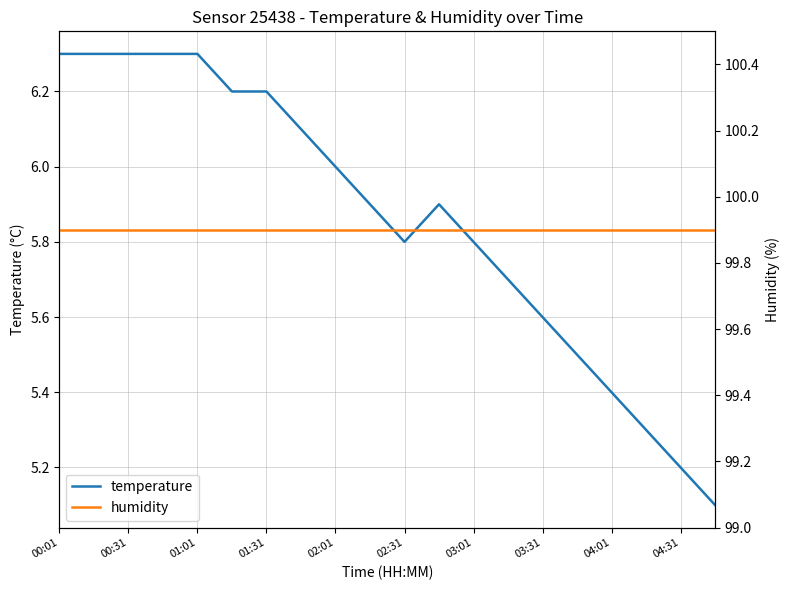

The value of temperature at 03:01 is 5.8. True or false?

True